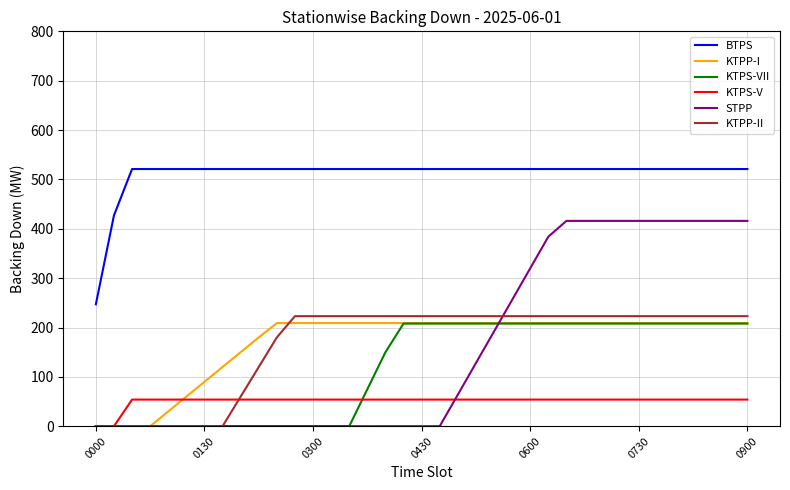

True or false: BTPS and KTPP-II intersect in this chart.

False